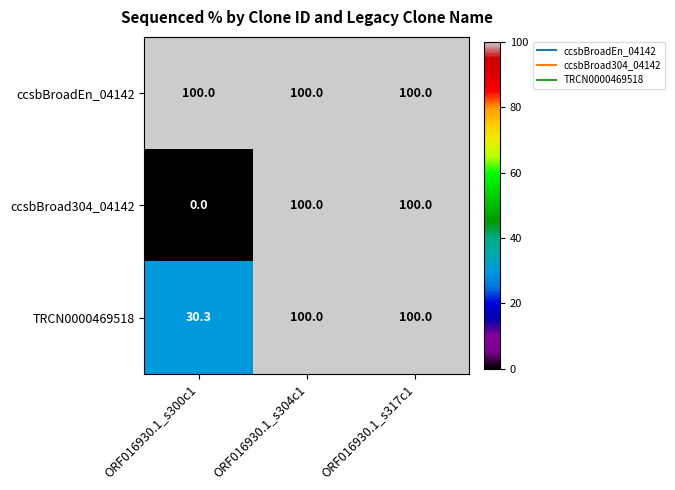

True or false: ccsbBroadEn_04142 has a value of 20.5 at ORF016930.1_s300c1.

False